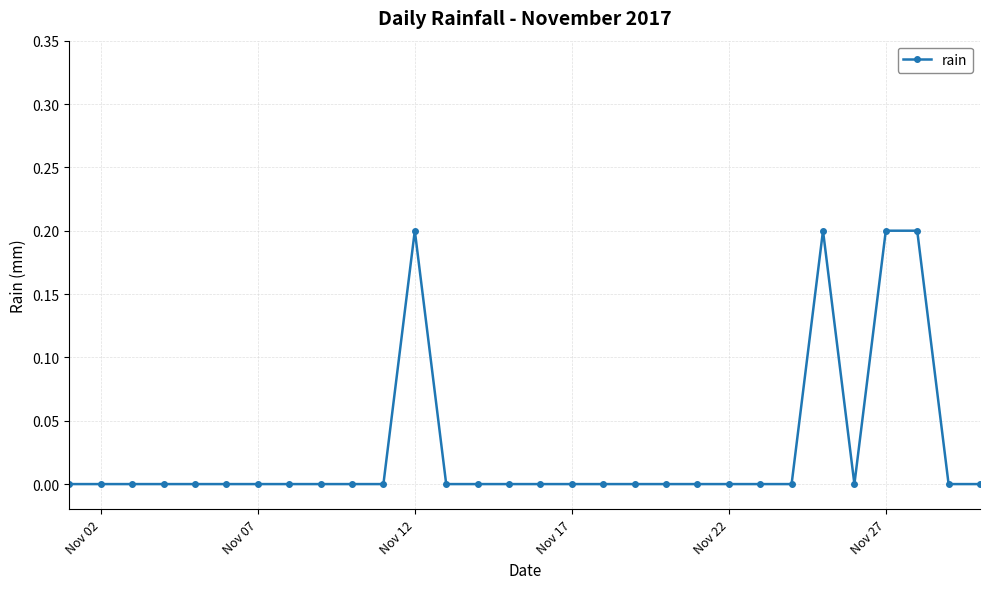

Reading left to right, what are all the values shown in this chart?

0.0	0.0	0.0	0.0	0.0	0.0	0.0	0.0	0.0	0.0	0.0	0.2	0.0	0.0	0.0	0.0	0.0	0.0	0.0	0.0	0.0	0.0	0.0	0.0	0.2	0.0	0.2	0.2	0.0	0.0